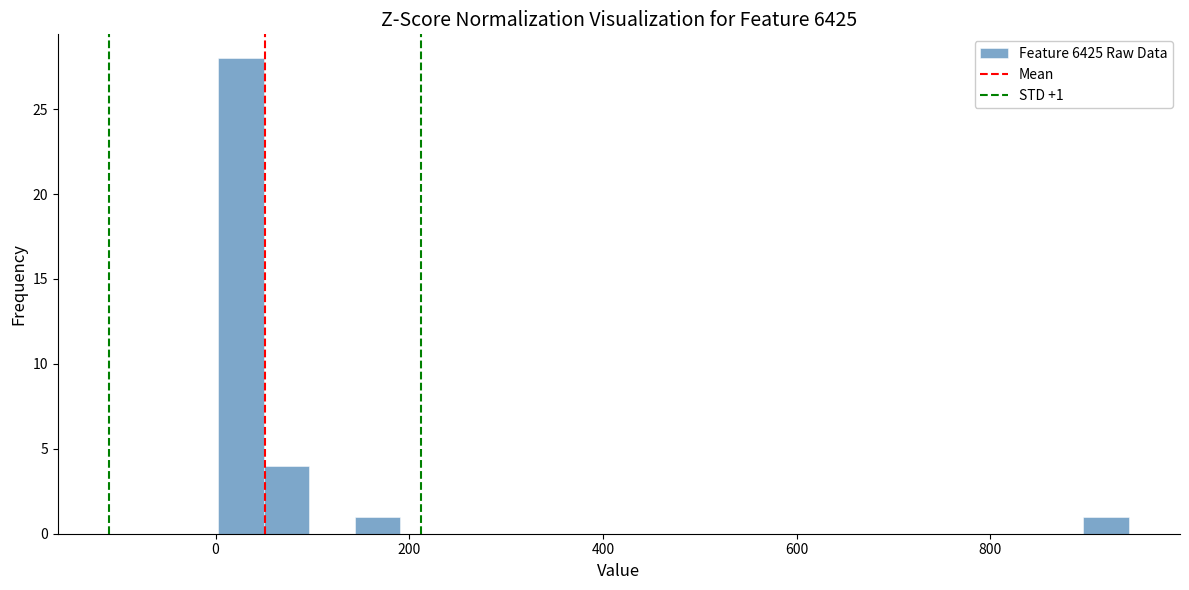

Read against the x-axis, roughly where is the centre of the tallest bar?

20